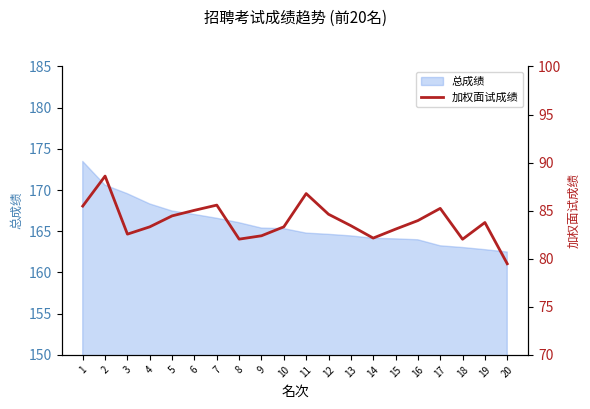

At which category does the chart reach its peak across all series?

2